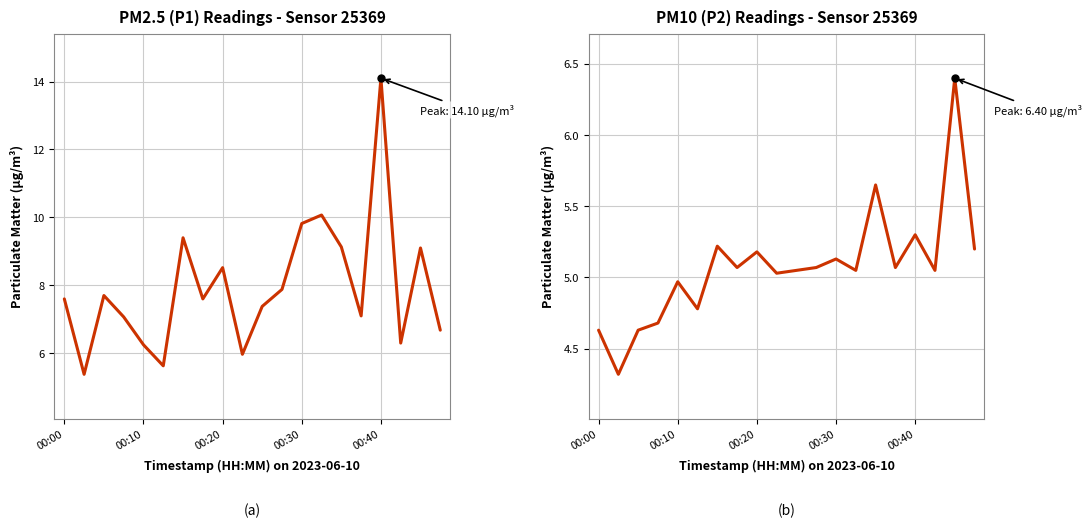

Which series changed the most between 00:20 and 00:40?

P1